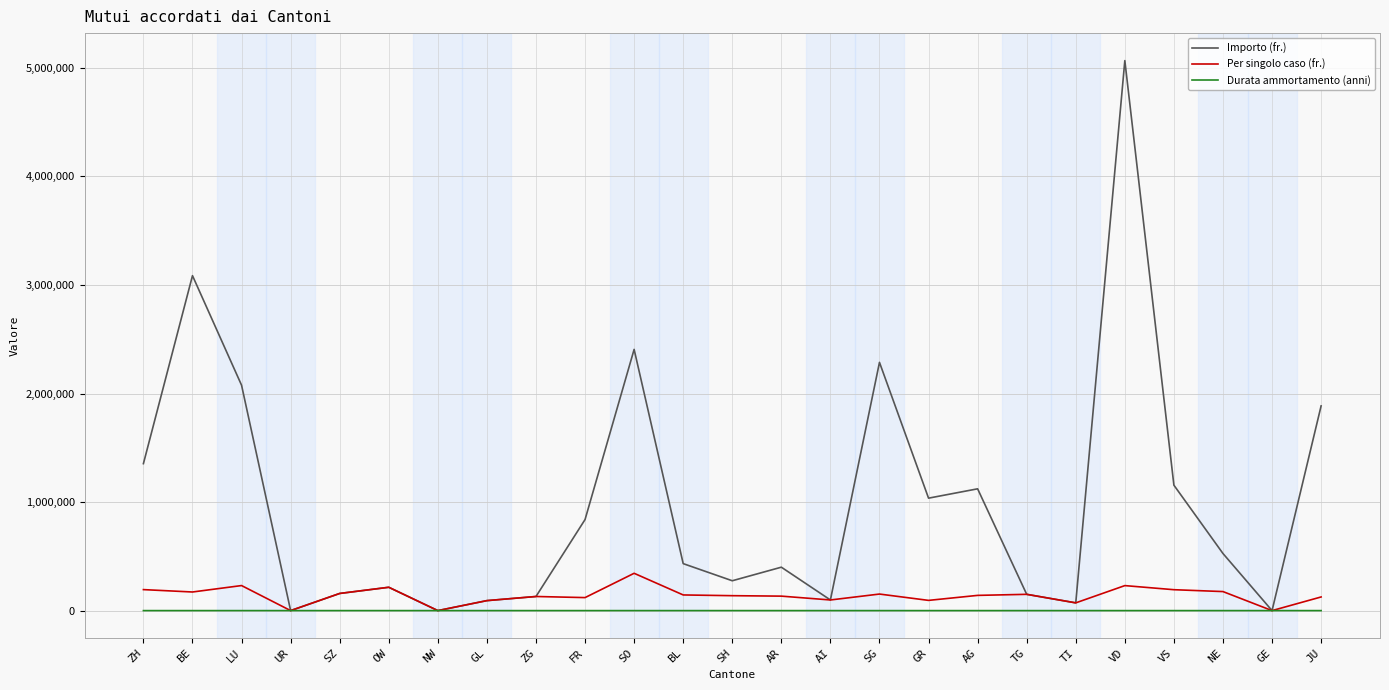

Which label corresponds to the largest value in the chart?

VD